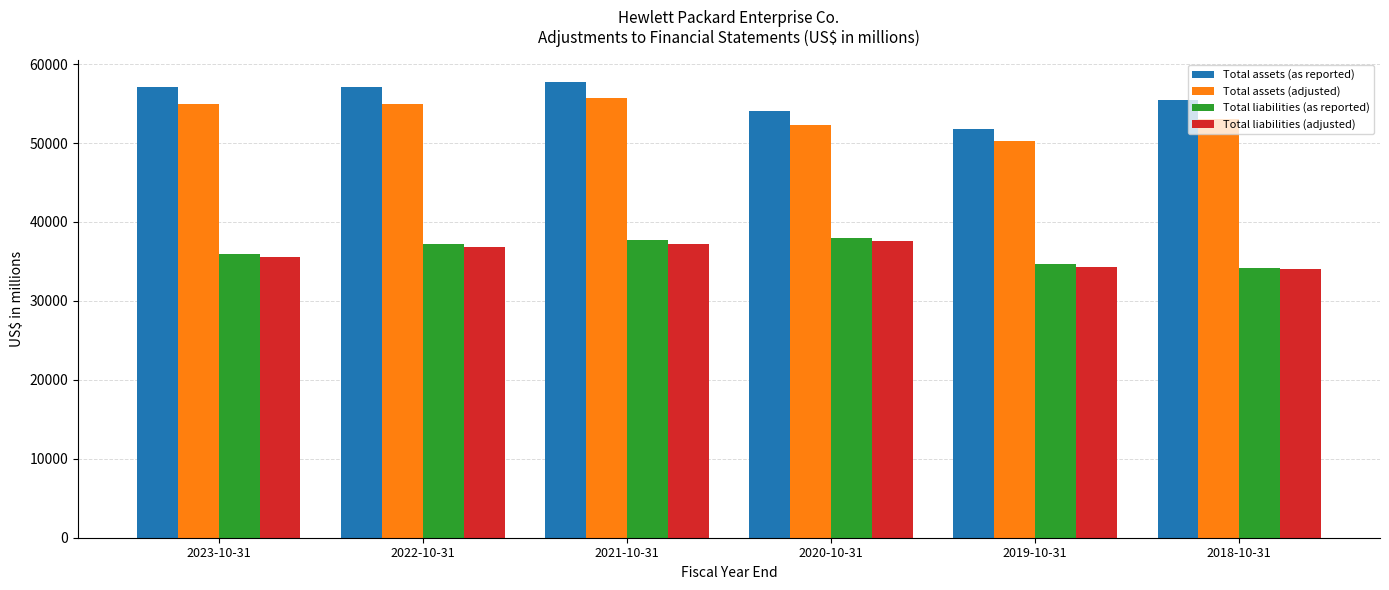

The Total liabilities (adjusted) series shows 51442 at 2019-10-31. True or false?

False